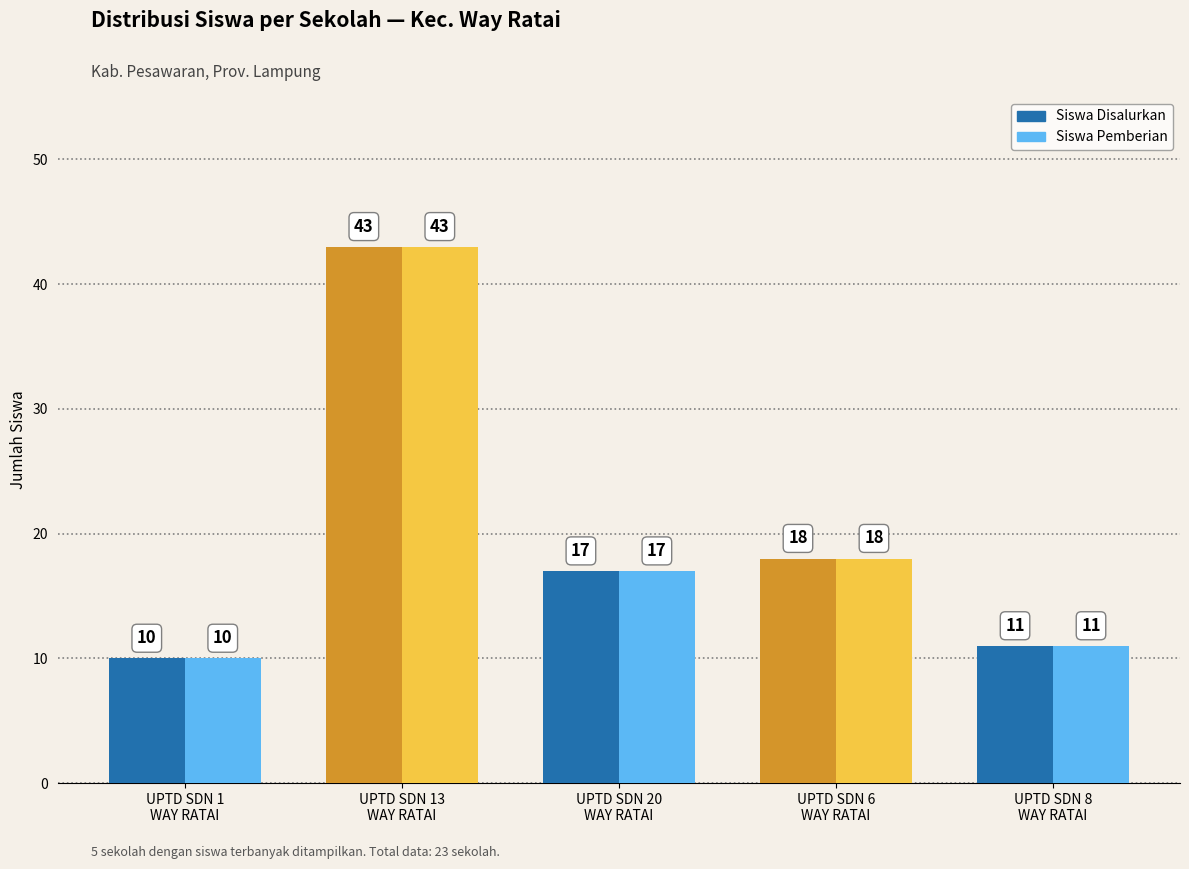

List the labels in order of Siswa Disalurkan value, smallest first.

UPTD SDN 1
WAY RATAI, UPTD SDN 8
WAY RATAI, UPTD SDN 20
WAY RATAI, UPTD SDN 6
WAY RATAI, UPTD SDN 13
WAY RATAI